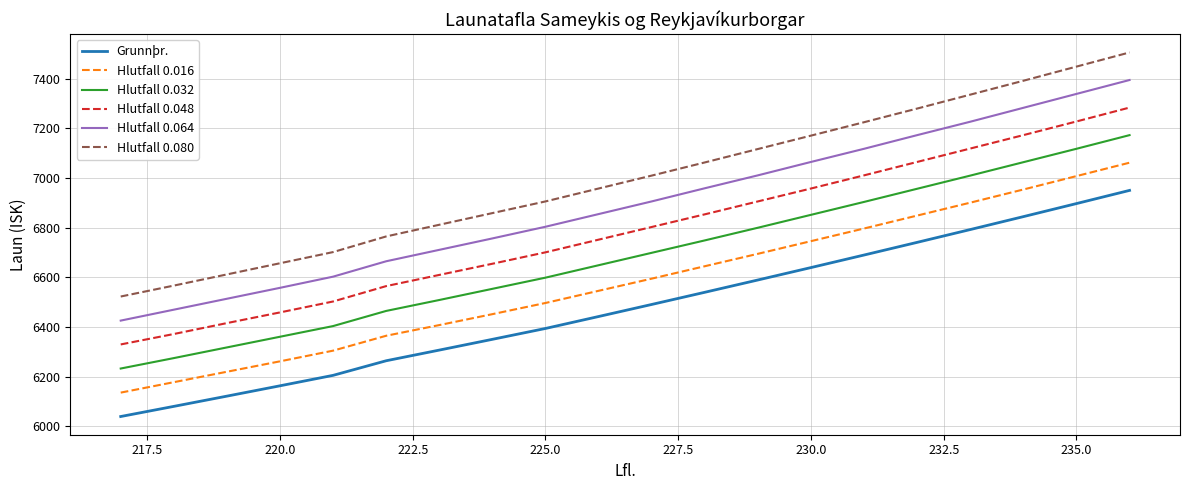

What is the minimum value for Hlutfall 0.080?

6523.0